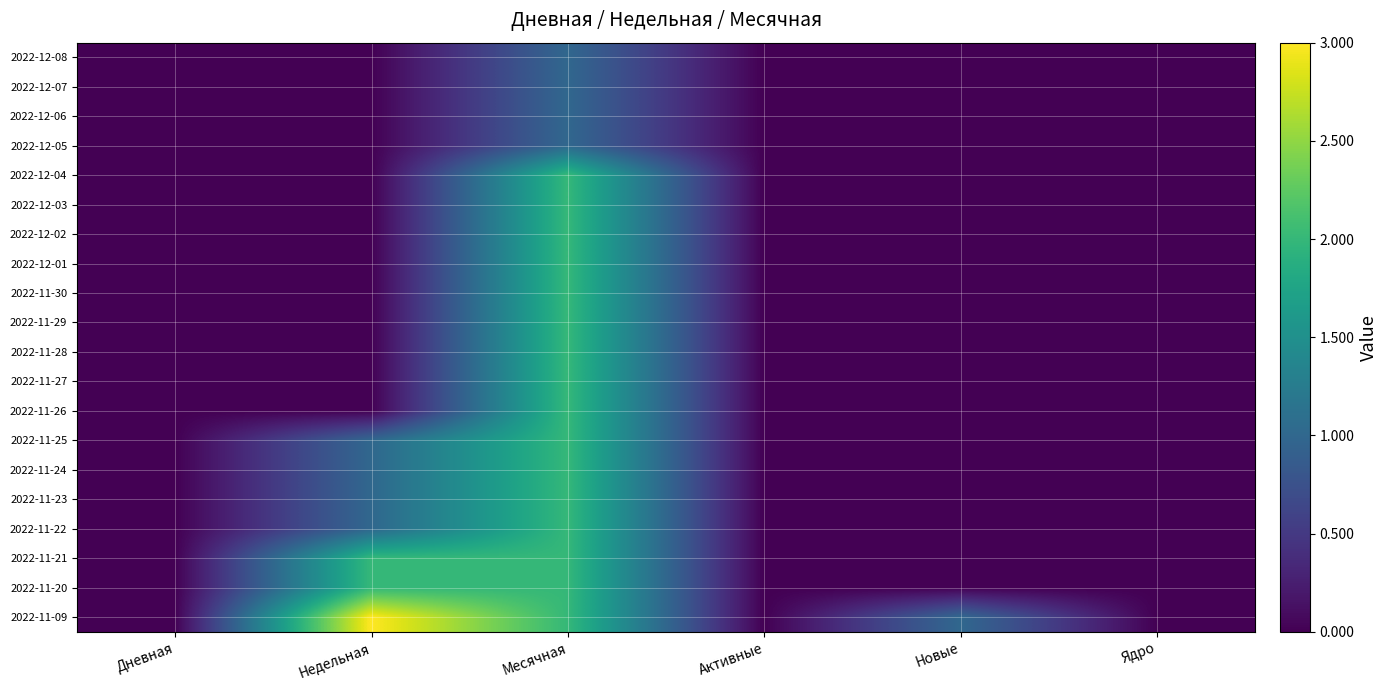

Reading left to right, list all the values displayed in this chart.

2022-12-08: Дневная=0	Недельная=0	Месячная=1	Активные=0	Новые=0	Ядро=0
2022-12-07: Дневная=0	Недельная=0	Месячная=1	Активные=0	Новые=0	Ядро=0
2022-12-06: Дневная=0	Недельная=0	Месячная=1	Активные=0	Новые=0	Ядро=0
2022-12-05: Дневная=0	Недельная=0	Месячная=1	Активные=0	Новые=0	Ядро=0
2022-12-04: Дневная=0	Недельная=0	Месячная=2	Активные=0	Новые=0	Ядро=0
2022-12-03: Дневная=0	Недельная=0	Месячная=2	Активные=0	Новые=0	Ядро=0
2022-12-02: Дневная=0	Недельная=0	Месячная=2	Активные=0	Новые=0	Ядро=0
2022-12-01: Дневная=0	Недельная=0	Месячная=2	Активные=0	Новые=0	Ядро=0
2022-11-30: Дневная=0	Недельная=0	Месячная=2	Активные=0	Новые=0	Ядро=0
2022-11-29: Дневная=0	Недельная=0	Месячная=2	Активные=0	Новые=0	Ядро=0
2022-11-28: Дневная=0	Недельная=0	Месячная=2	Активные=0	Новые=0	Ядро=0
2022-11-27: Дневная=0	Недельная=0	Месячная=2	Активные=0	Новые=0	Ядро=0
2022-11-26: Дневная=0	Недельная=0	Месячная=2	Активные=0	Новые=0	Ядро=0
2022-11-25: Дневная=0	Недельная=1	Месячная=2	Активные=0	Новые=0	Ядро=0
2022-11-24: Дневная=0	Недельная=1	Месячная=2	Активные=0	Новые=0	Ядро=0
2022-11-23: Дневная=0	Недельная=1	Месячная=2	Активные=0	Новые=0	Ядро=0
2022-11-22: Дневная=0	Недельная=1	Месячная=2	Активные=0	Новые=0	Ядро=0
2022-11-21: Дневная=0	Недельная=2	Месячная=2	Активные=0	Новые=0	Ядро=0
2022-11-20: Дневная=0	Недельная=2	Месячная=2	Активные=0	Новые=0	Ядро=0
2022-11-09: Дневная=0	Недельная=3	Месячная=2	Активные=0	Новые=1	Ядро=0